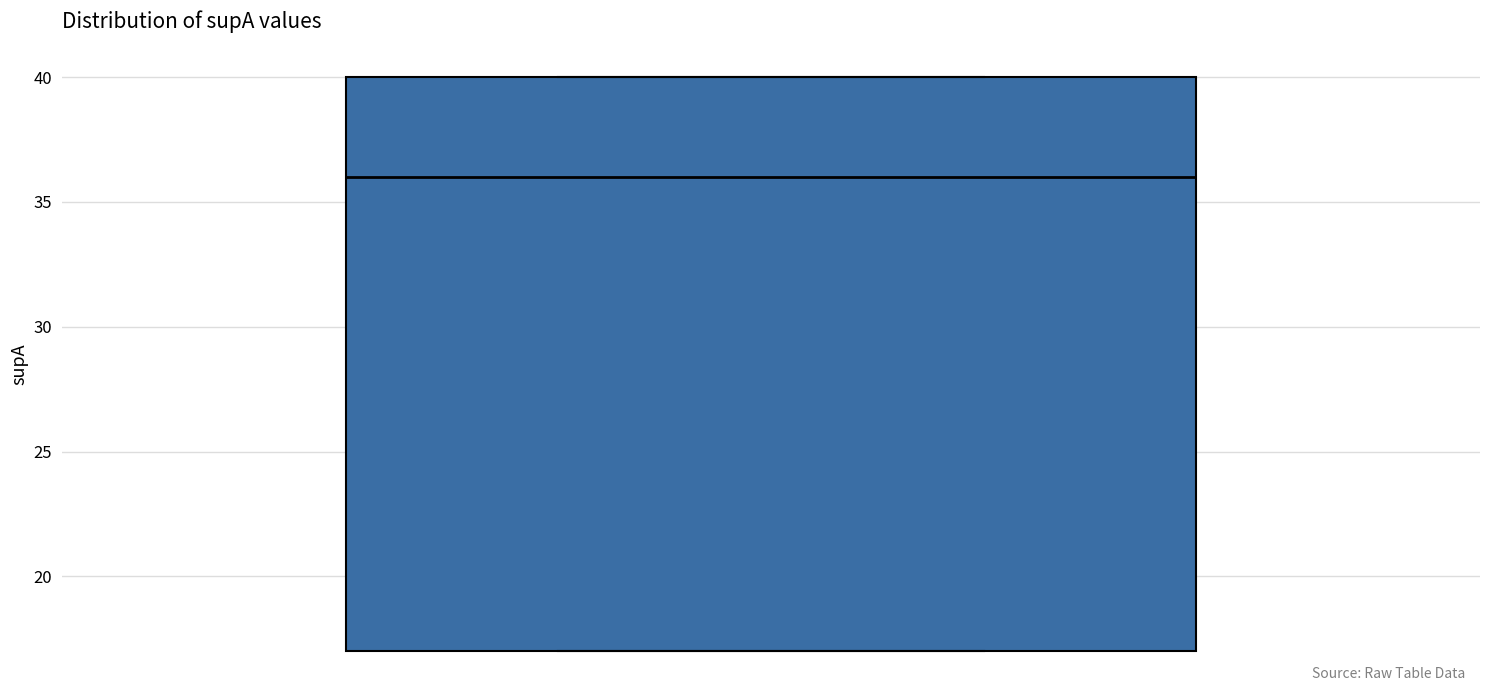

Where is the lower edge of the box on the y-axis? The values are not printed on the chart, so give them approximately, as read against the axis.

17